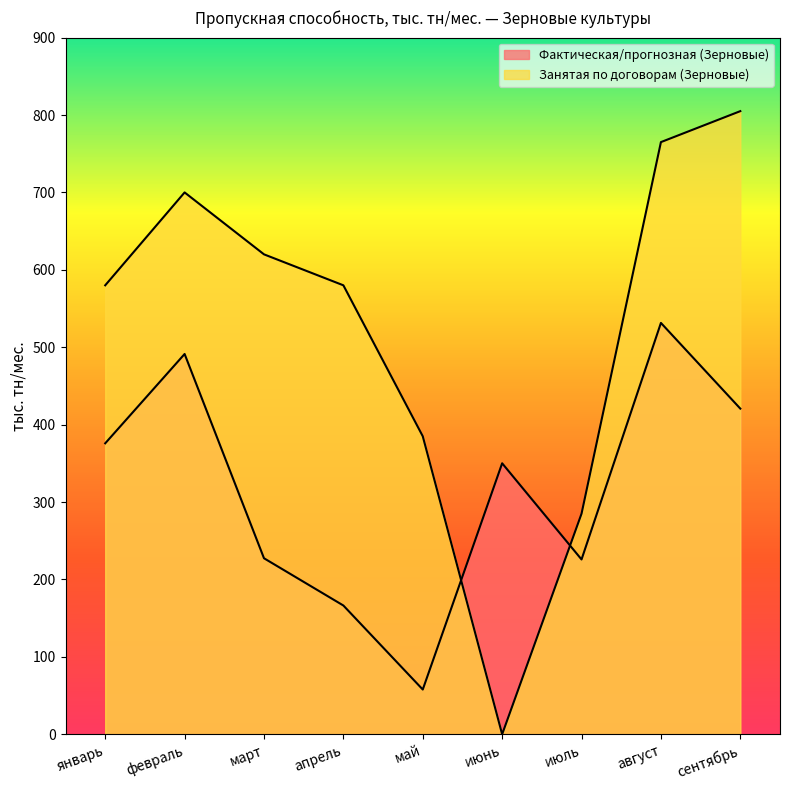

How many interior local valleys does the Занятая по договорам (Зерновые) series have?

1